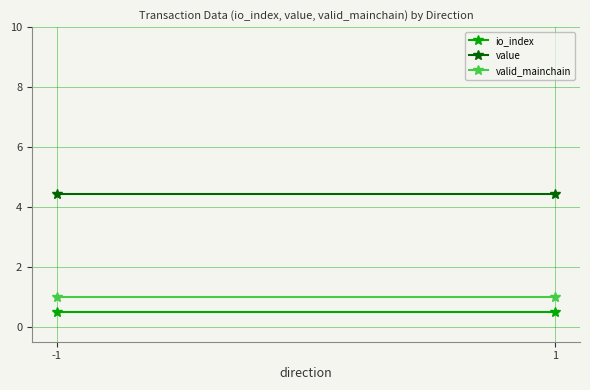

Which series has the largest total across all categories?

value